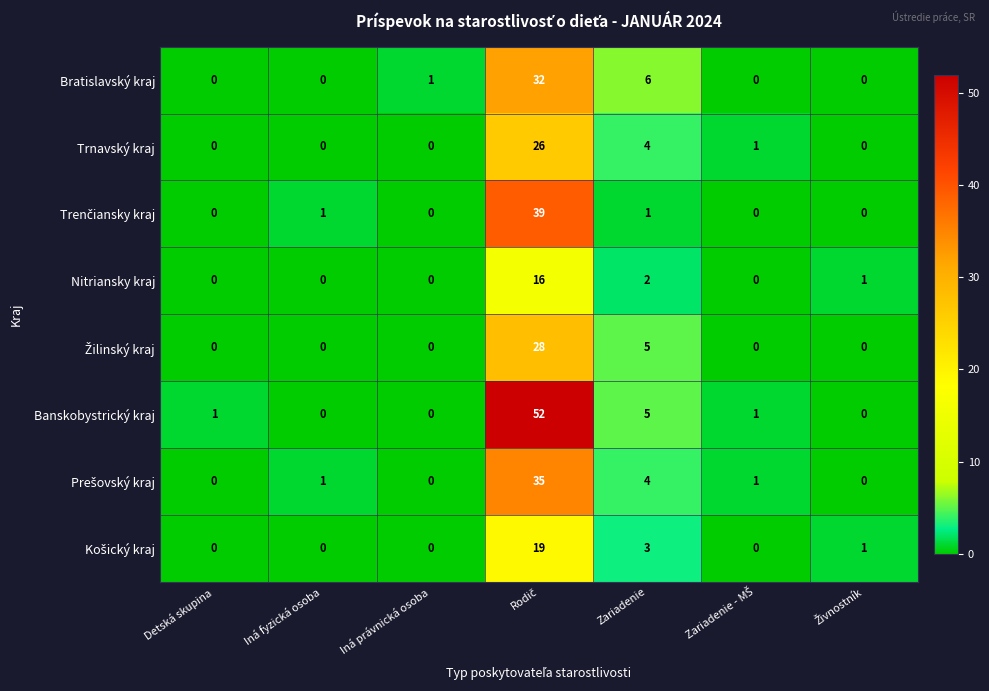

Where is Trnavský kraj nearest to the value 13?

Zariadenie